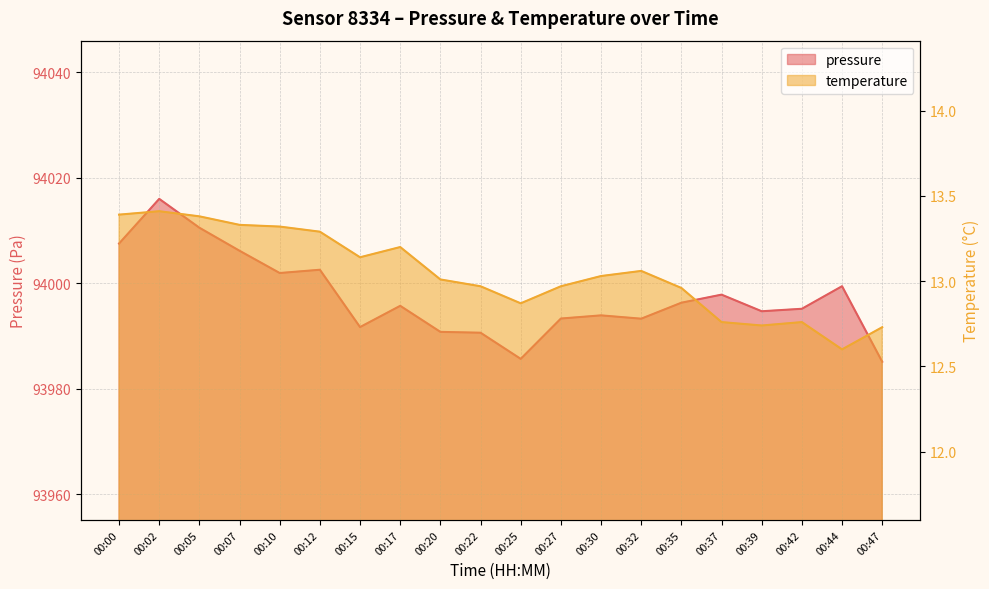

What is the value of the pressure point at the 5th from the left?

94001.9